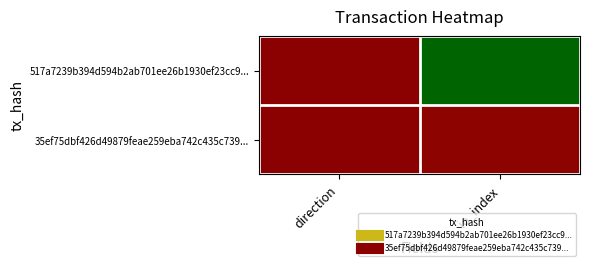

Which series has the largest range (max minus min)?

517a7239b394d594b2ab701ee26b1930ef23cc9...